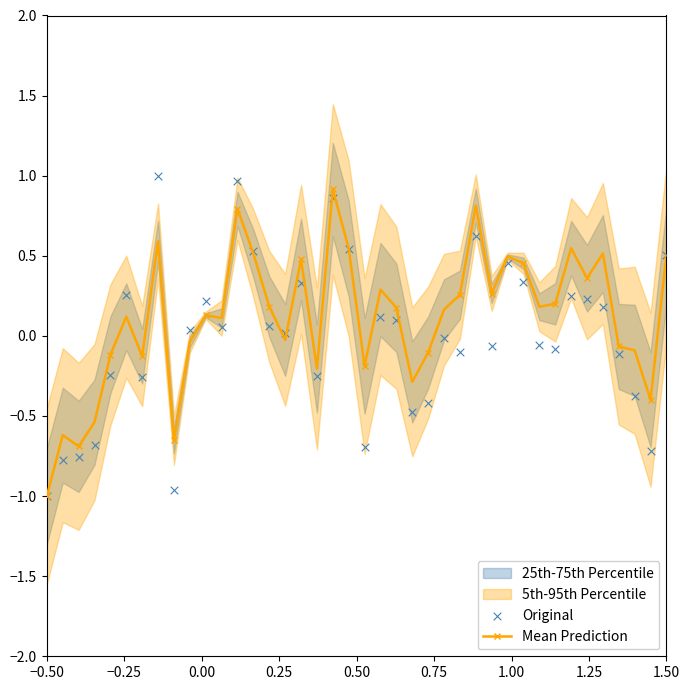

At how many categories does at least one series exceed 0?

26